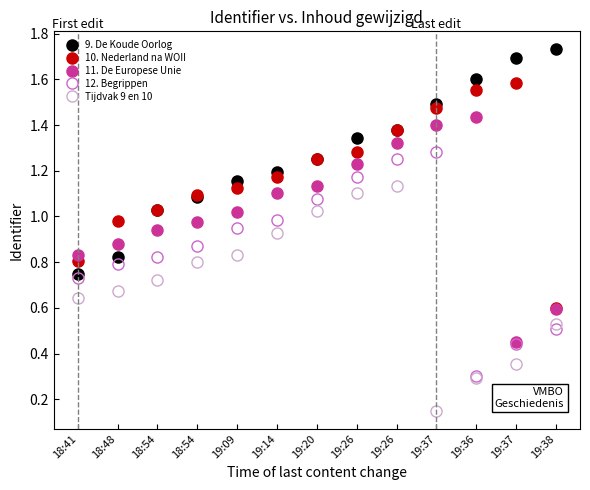

How many lines are shown in the chart?

5